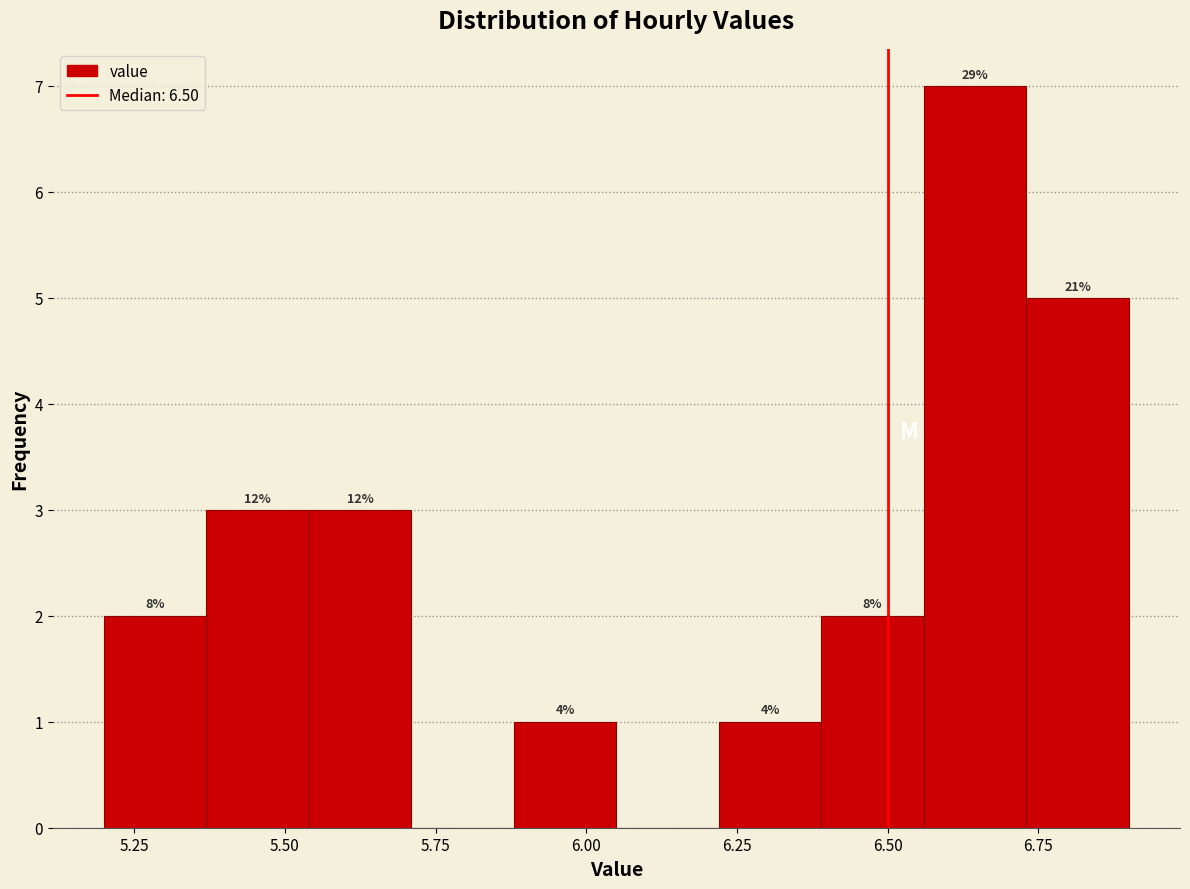

Read against the x-axis, roughly where is the centre of the tallest bar?

6.65